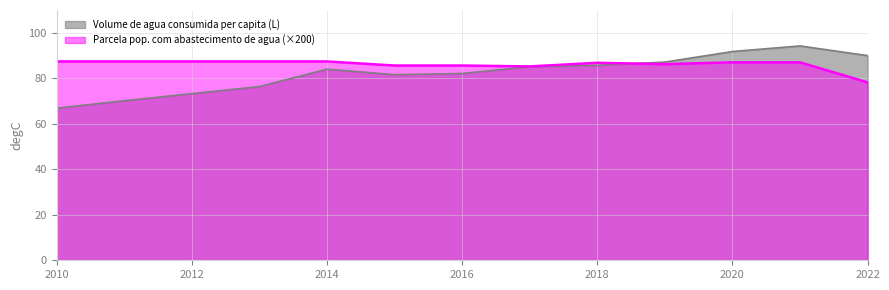

What value does the Parcela pop. com abastecimento de agua series have at 2015?

85.6